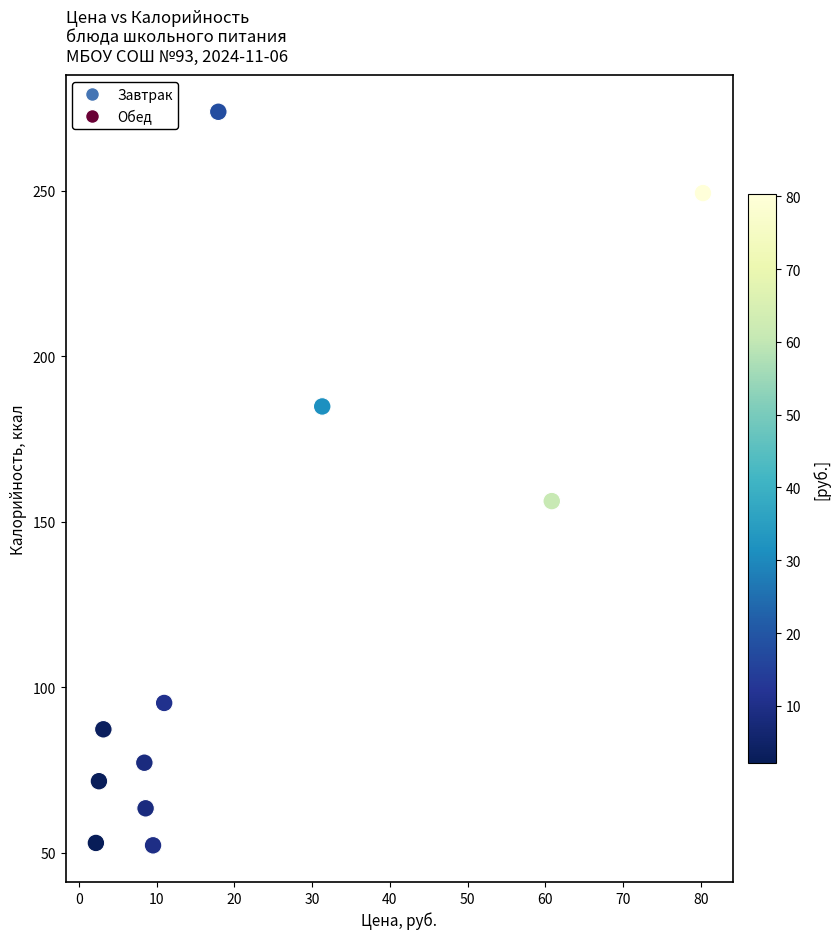

What is the range of Y values (max minus min)?

221.5